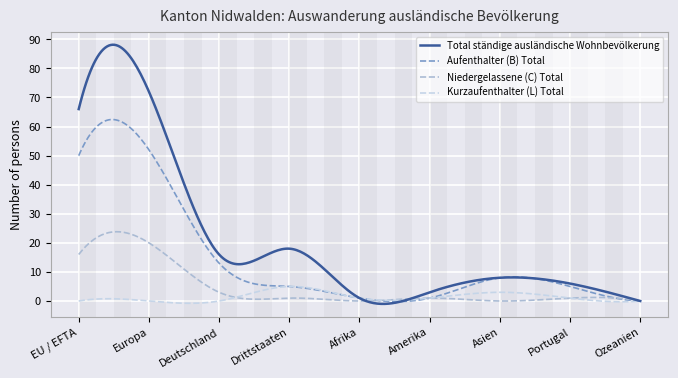

Which series has the largest total across all categories?

Total ständige ausländische Wohnbevölkerung